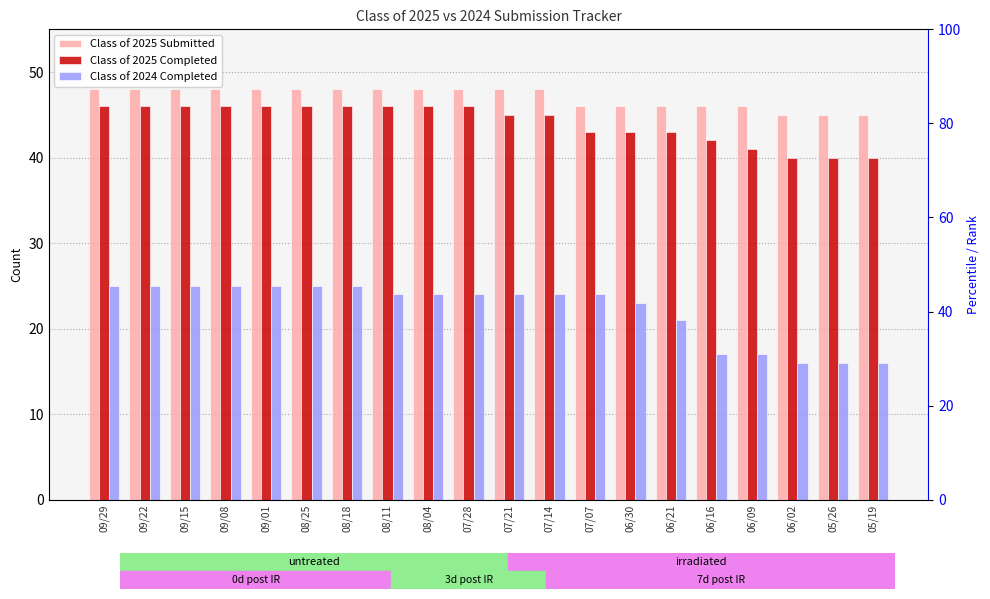

At which category is the sum across all series the highest?

09/29